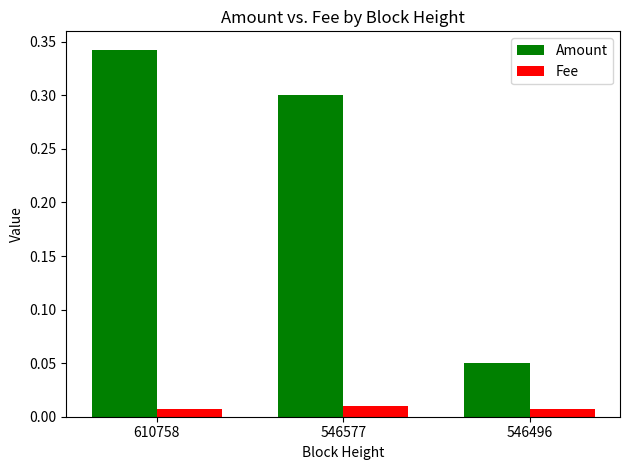

Rank the series by their maximum value, from highest to lowest.

Amount, Fee